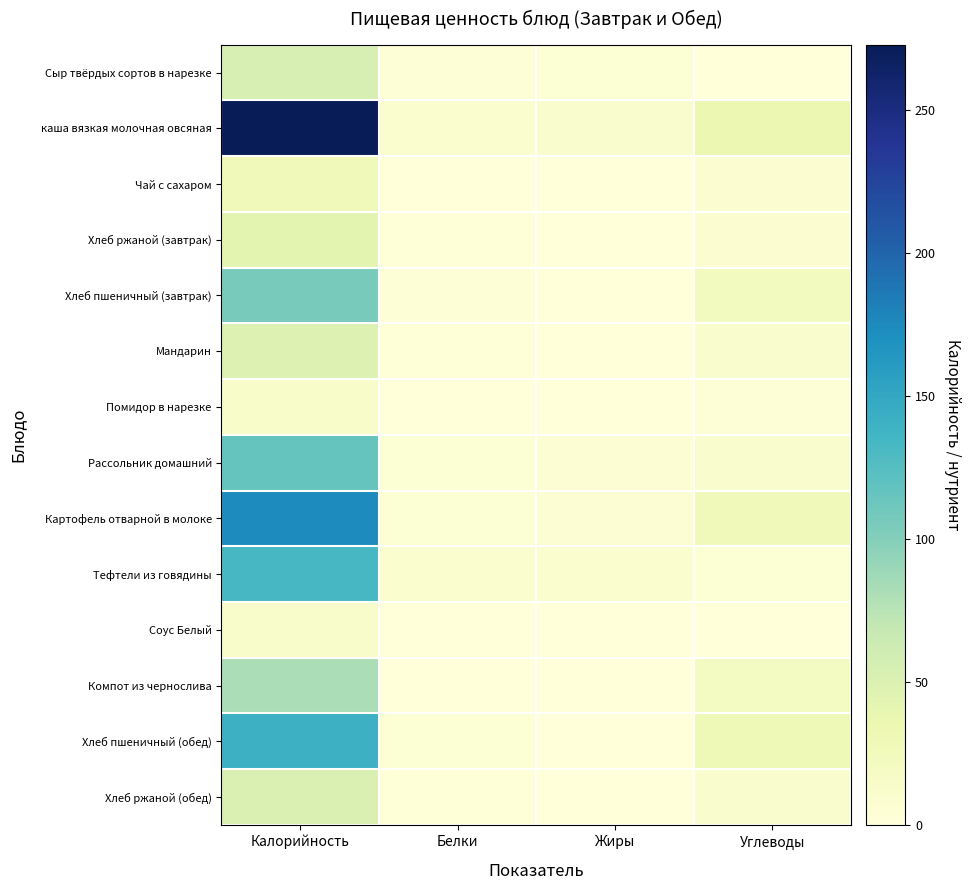

Which has a higher value, Углеводы or Белки?

Белки